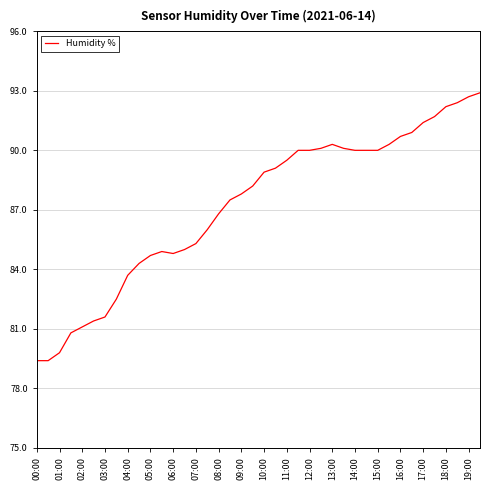

Reading left to right, transcribe all the data shown in this chart.

79.4	79.4	79.8	80.8	81.1	81.4	81.6	82.5	83.7	84.3	84.7	84.9	84.8	85.0	85.3	86.0	86.8	87.5	87.8	88.2	88.9	89.1	89.5	90.0	90.0	90.1	90.3	90.1	90.0	90.0	90.0	90.3	90.7	90.9	91.4	91.7	92.2	92.4	92.7	92.9